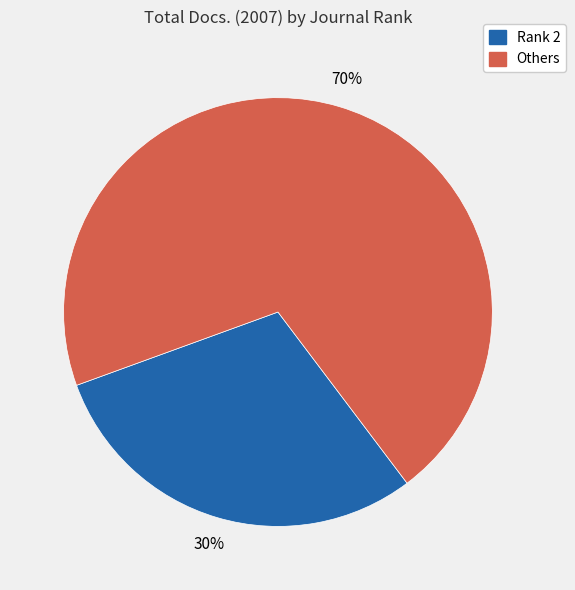

Is there any slice that represents more than half of the pie?

Yes